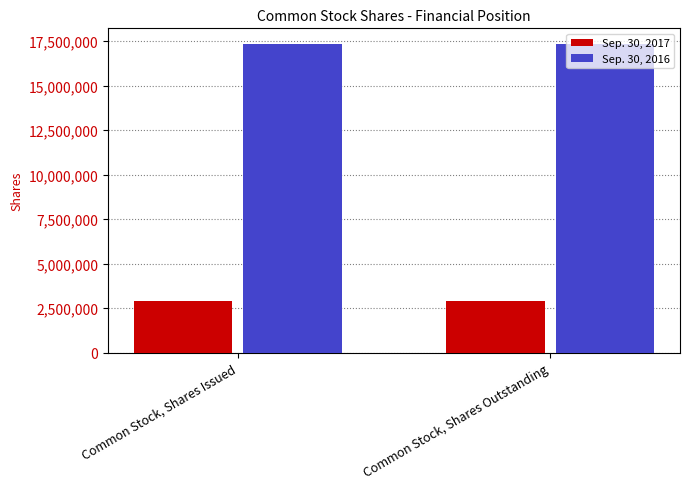

Does the chart contain stacked bars?

No